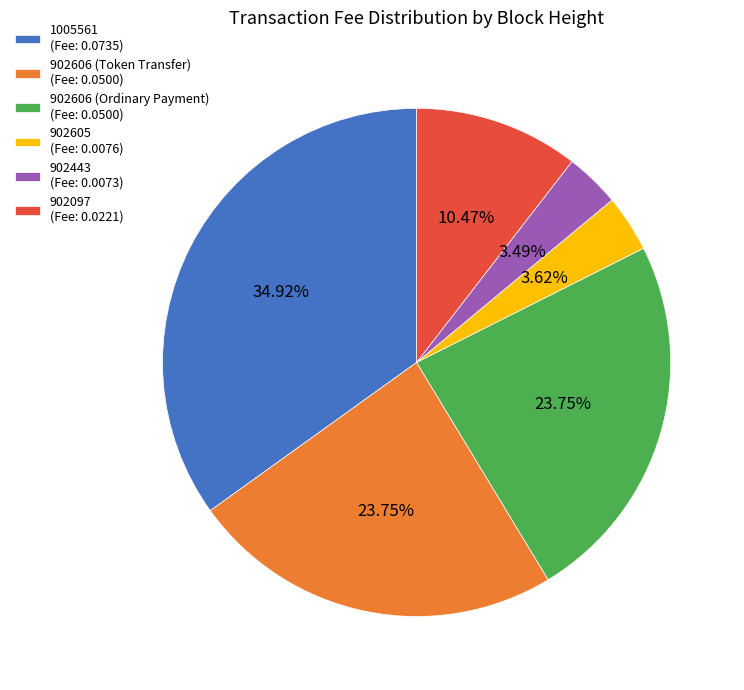

What percentage is NOT represented by 902605?

96.4%